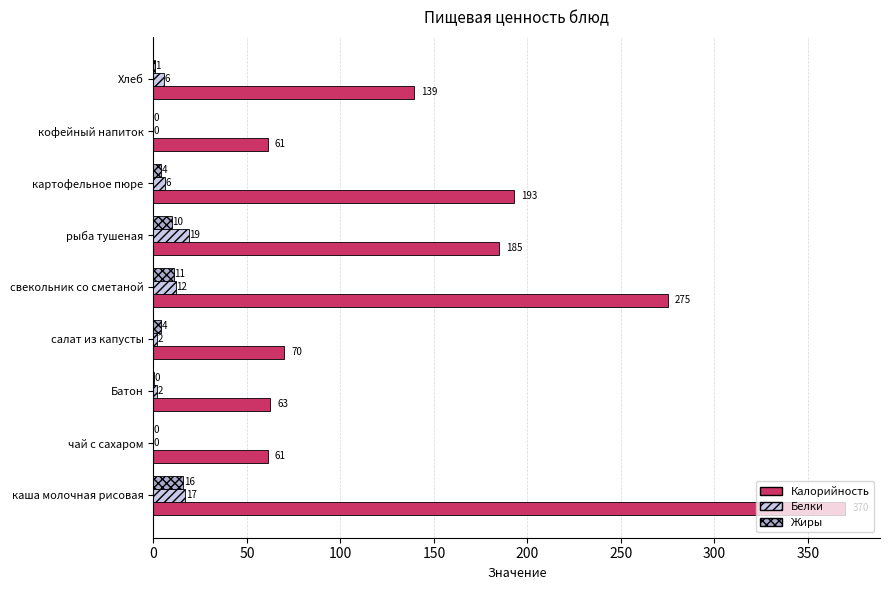

Which series has the largest range (max minus min)?

Калорийность